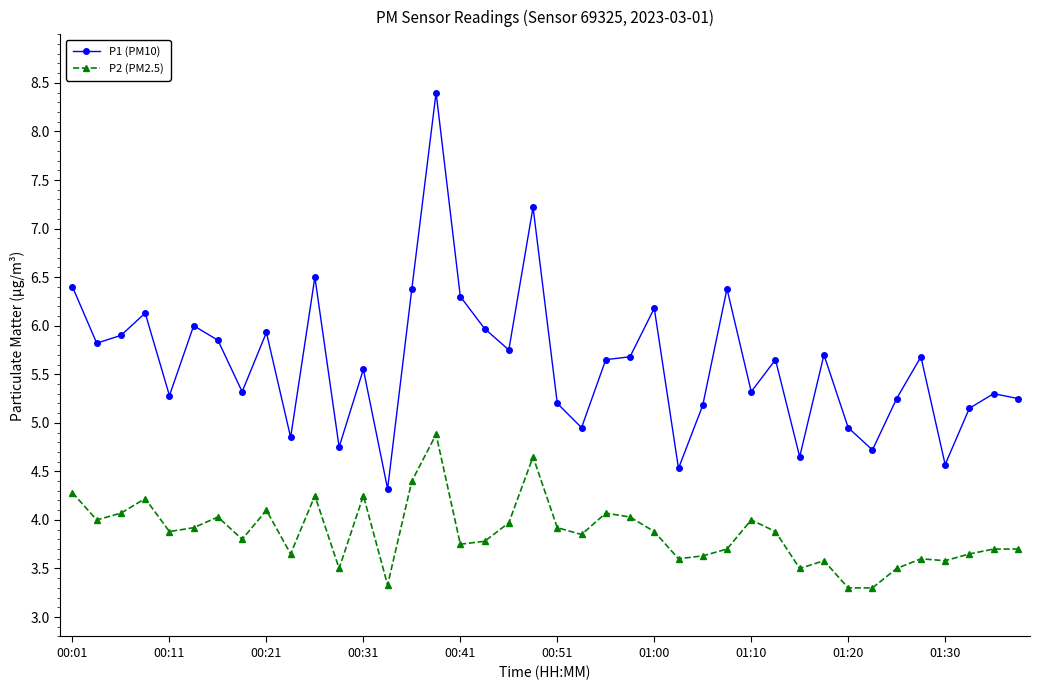

True or false: P1 (PM10) has more than 2 points higher than both neighbors.

True